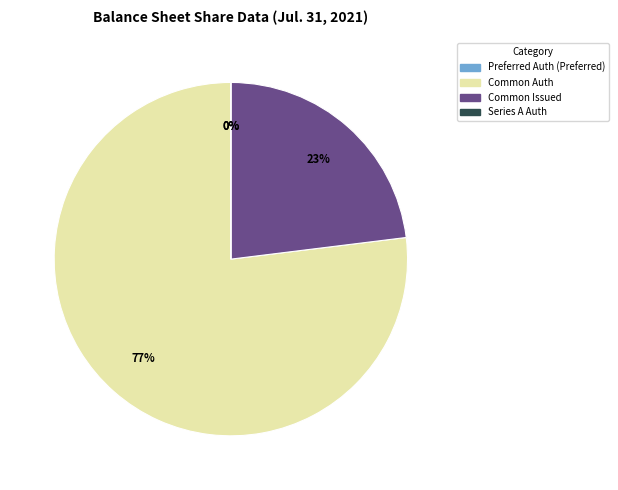

To the nearest percent, what is the average slice percentage?

25%